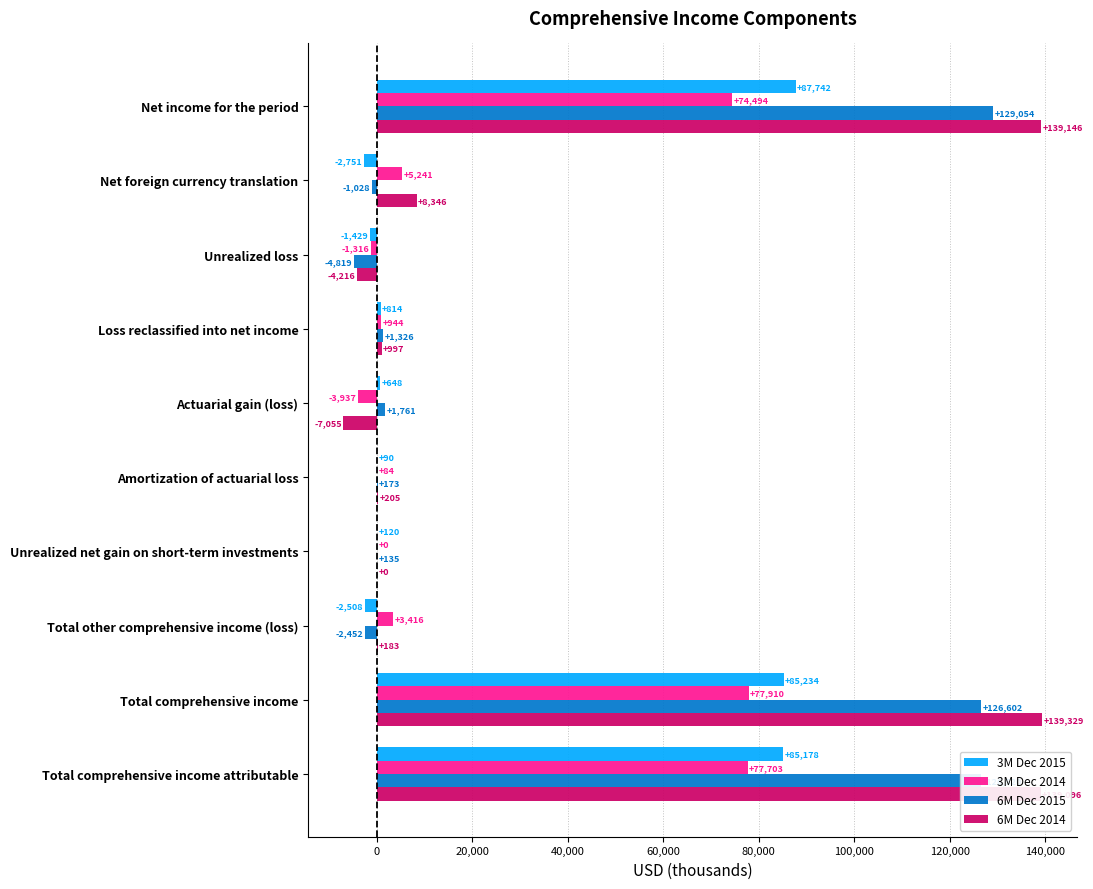

Read the 6M Dec 2015 value at Unrealized loss.

-4819